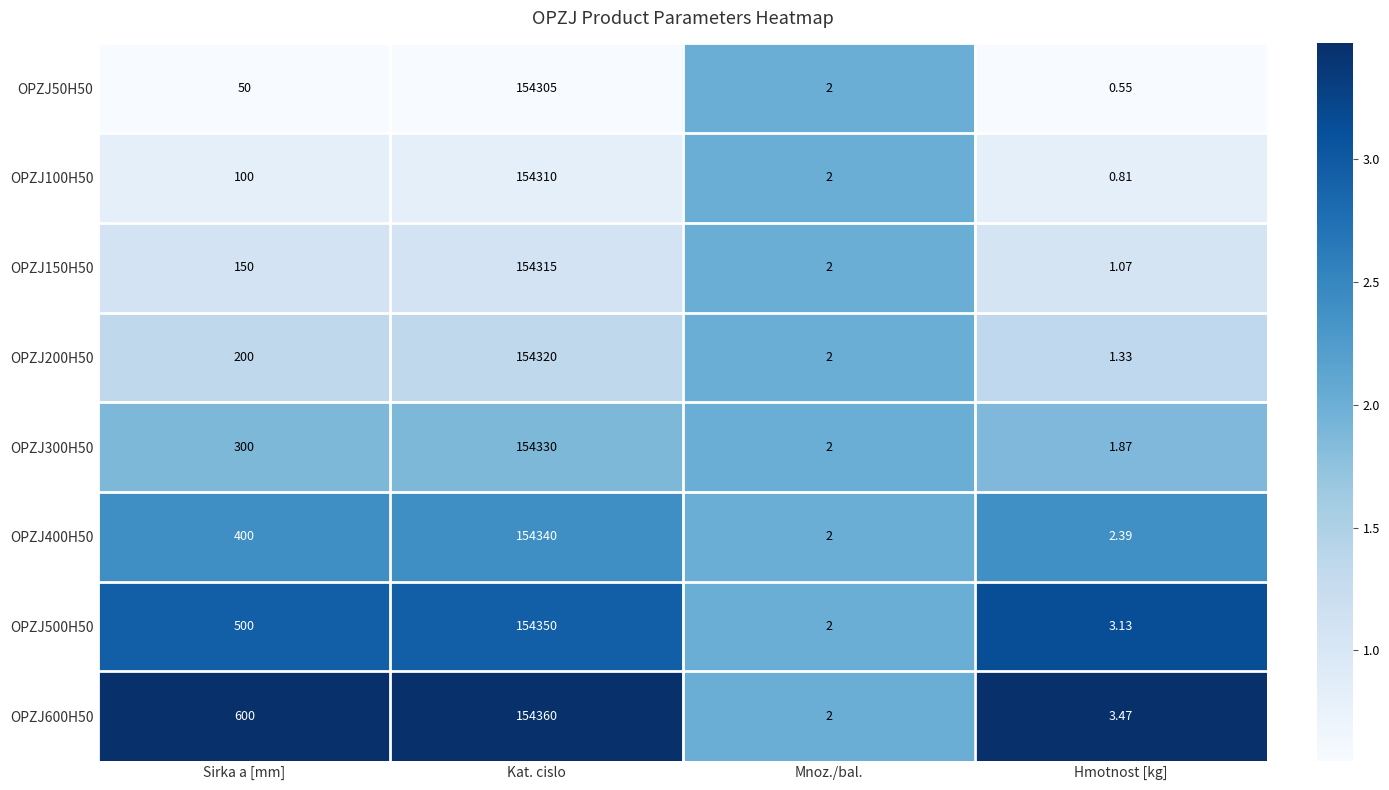

At which label is OPZJ150H50 closest to 77158?

Sirka a [mm]